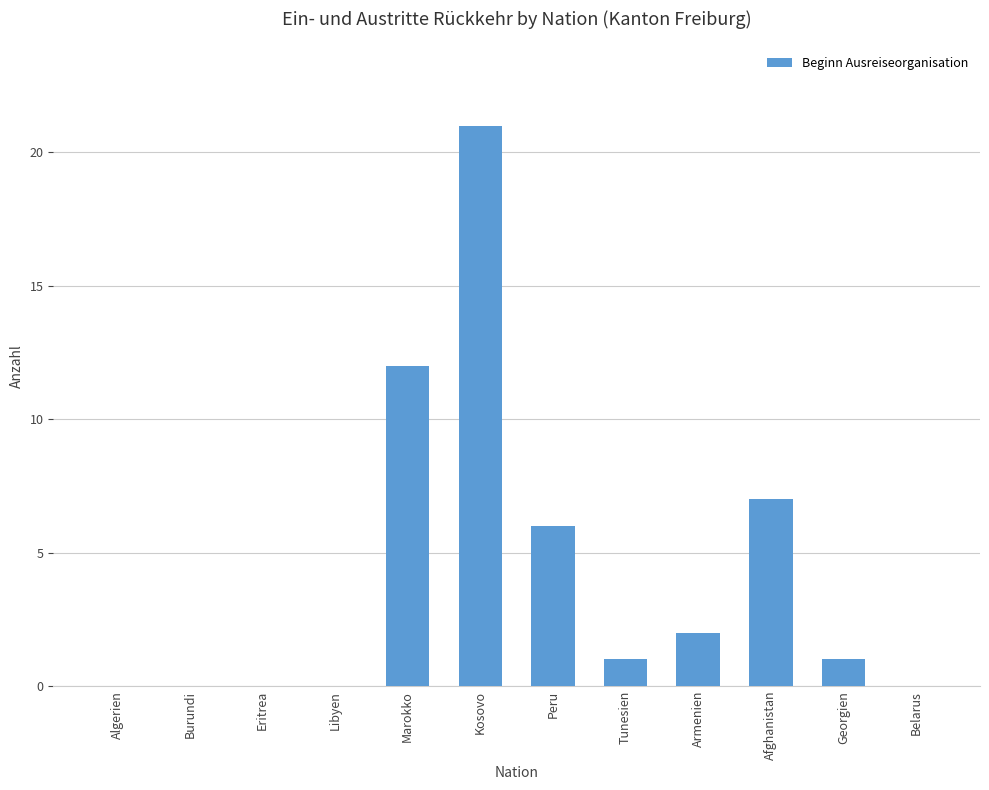

What is the maximum value shown in the chart?

21